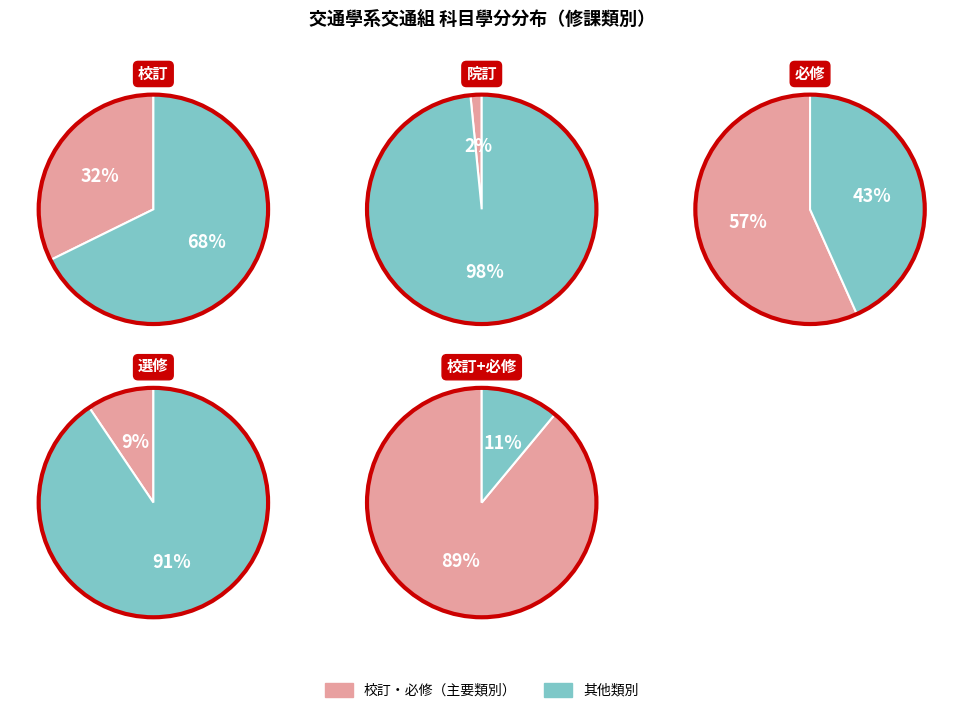

To the nearest percent, what percentage of the pie is 選修?

9%